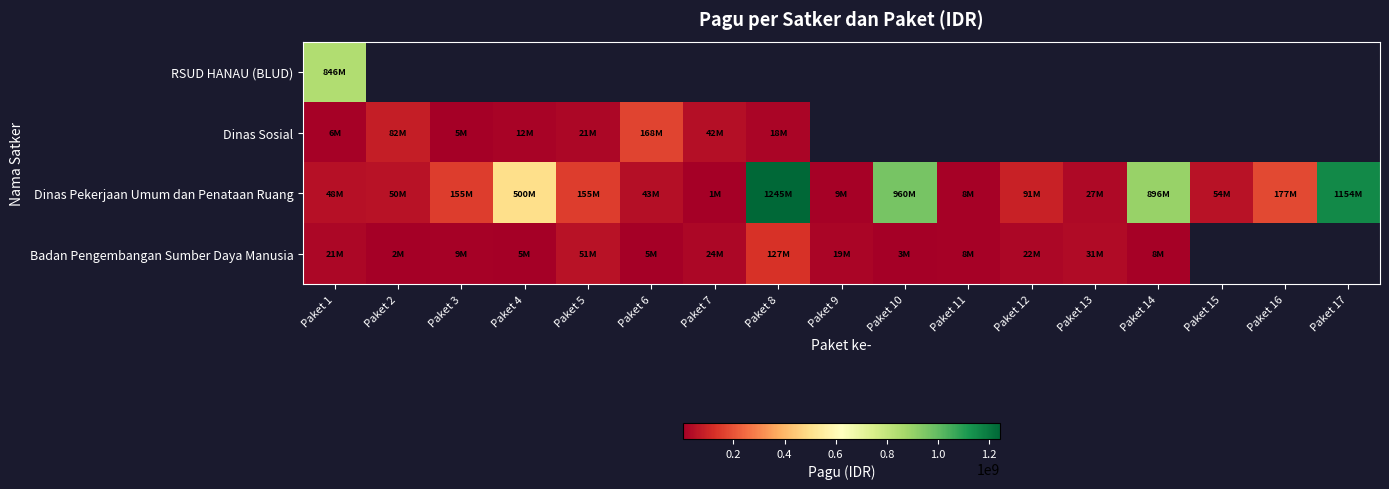

Rank the categories by Dinas Pekerjaan Umum dan Penataan Ruang value from highest to lowest.

Paket 8, Paket 17, Paket 10, Paket 14, Paket 4, Paket 16, Paket 3, Paket 5, Paket 12, Paket 15, Paket 2, Paket 1, Paket 6, Paket 13, Paket 9, Paket 11, Paket 7